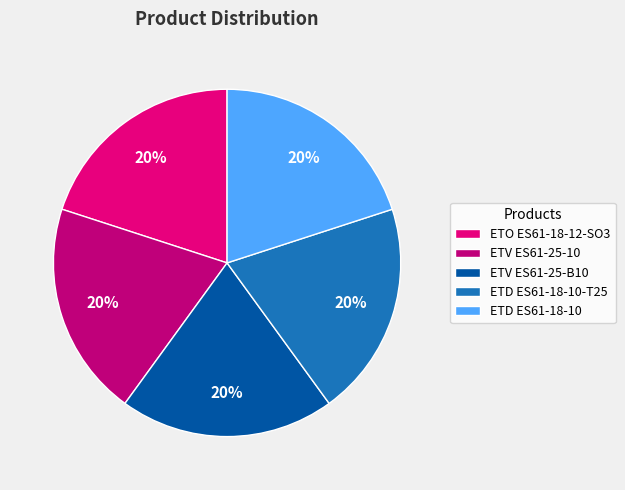

To the nearest percent, what percentage of the pie is ETO ES61-18-12-SO3?

20%